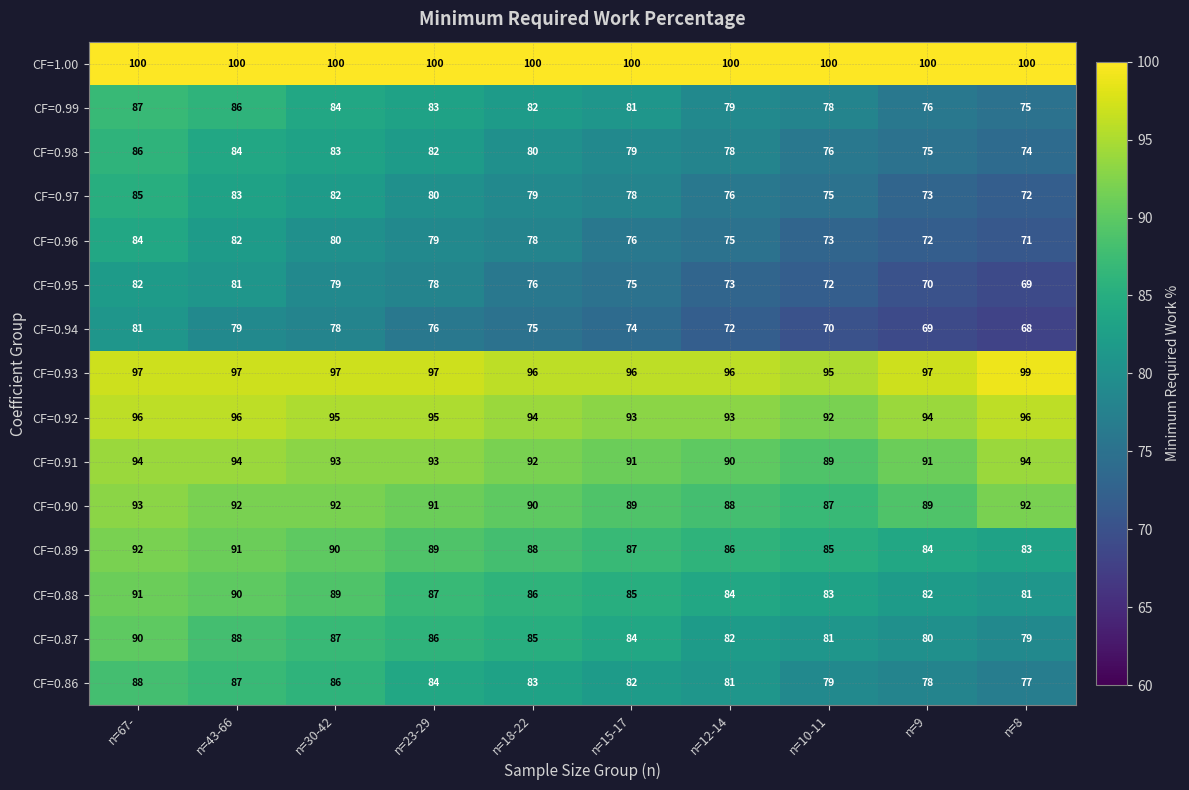

At n=15-17, list the series in order from largest to smallest.

CF=1.00, CF=0.93, CF=0.92, CF=0.91, CF=0.90, CF=0.89, CF=0.88, CF=0.87, CF=0.86, CF=0.99, CF=0.98, CF=0.97, CF=0.96, CF=0.95, CF=0.94